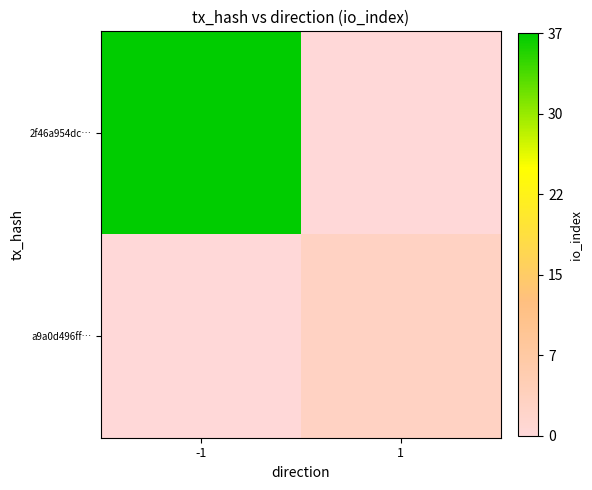

At how many categories does at least one series exceed 0?

2